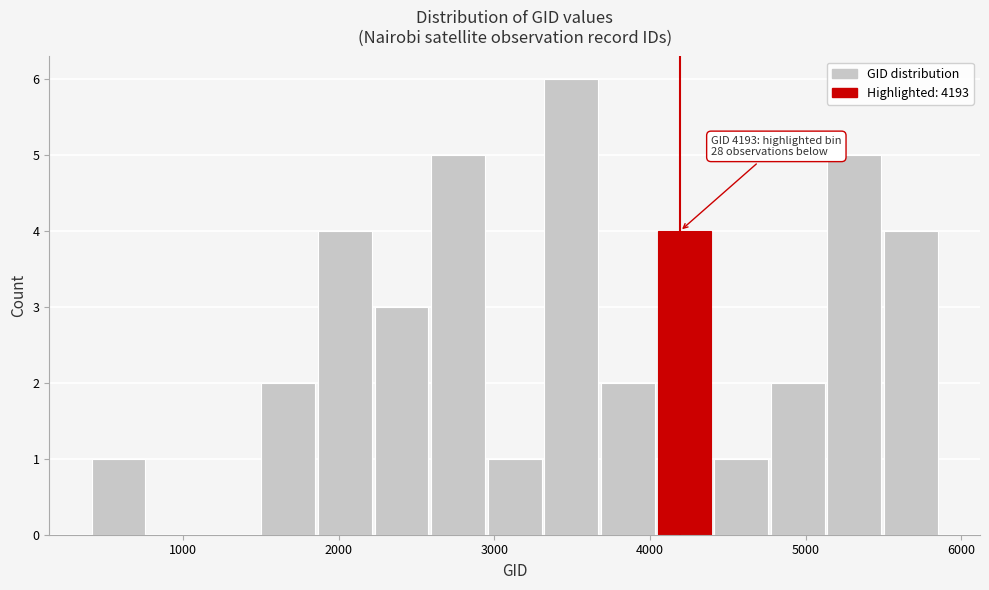

Read against the x-axis, roughly where is the centre of the tallest bar?

3500